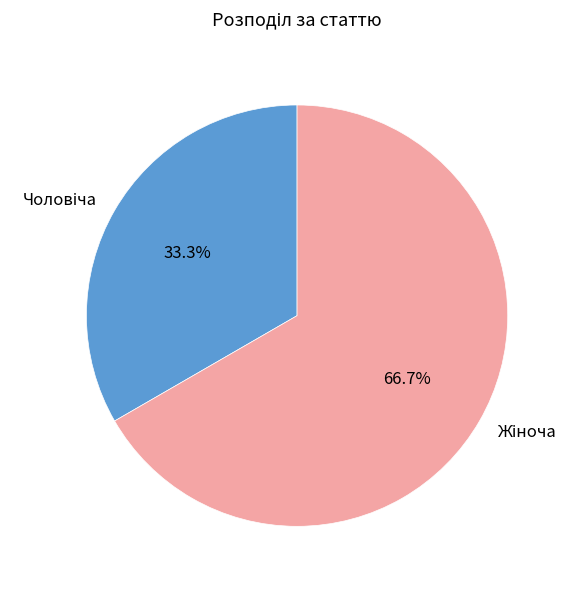

Is there any slice that represents more than half of the pie?

Yes